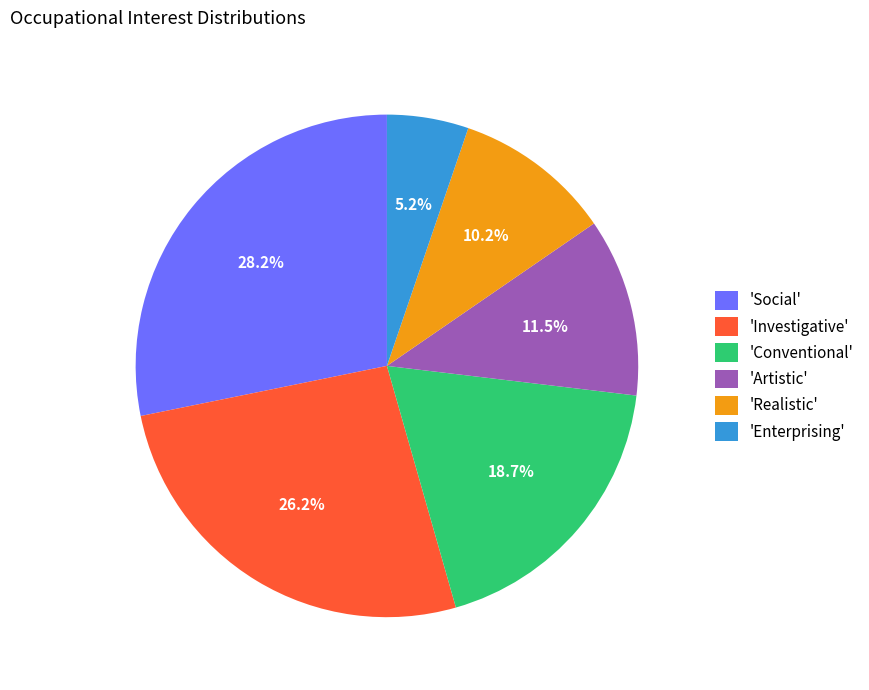

Do 'Artistic' and 'Conventional' together represent more than half of the pie?

No